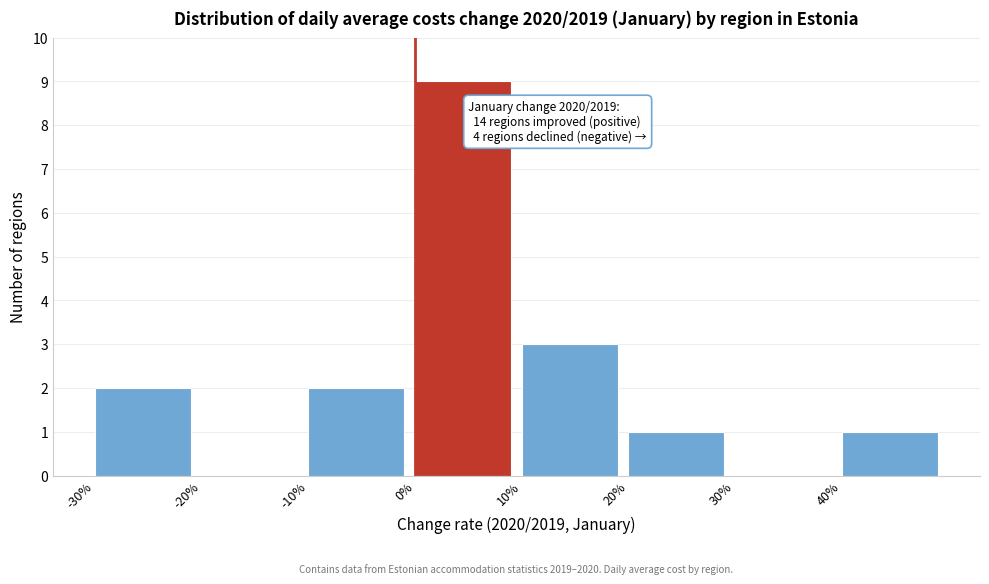

Reading right to left, list all the values displayed in this chart.

40%=1	30%=0	20%=1	10%=3	0%=9	-10%=2	-20%=0	-30%=2